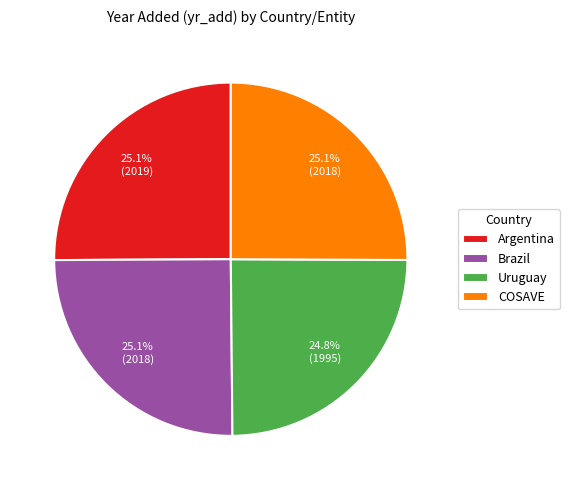

What is the ratio of the value at COSAVE to the value at Brazil?

1.0